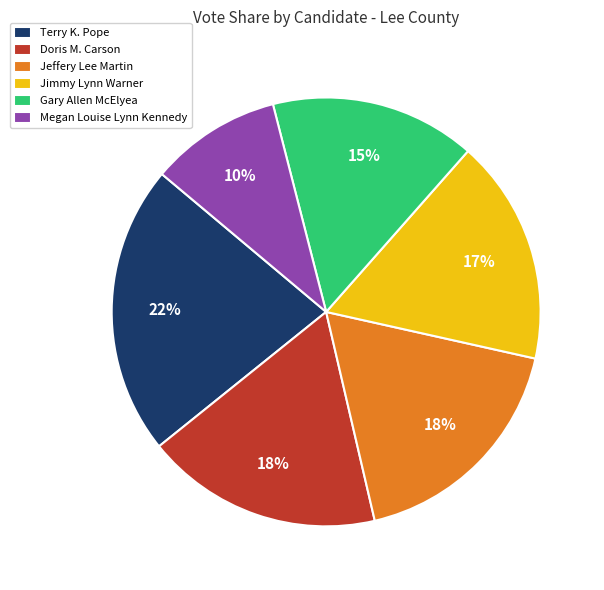

Approximately how many times larger is the value at Doris M. Carson compared to Jimmy Lynn Warner?

1.1